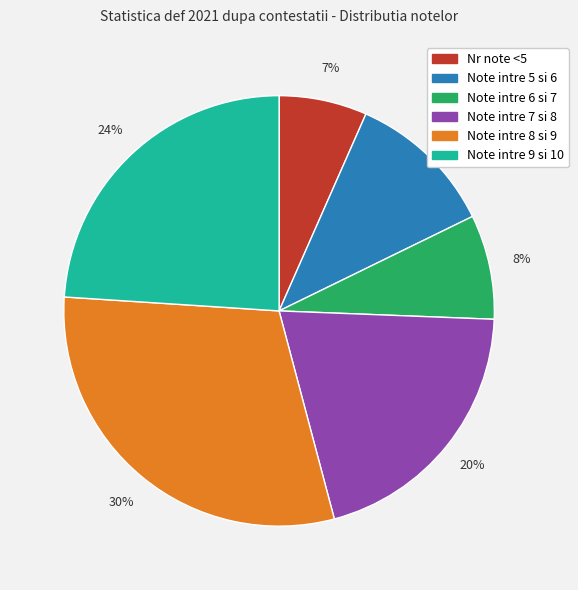

Is the sum of Note intre 7 si 8 and Note intre 9 si 10 greater than half?

No